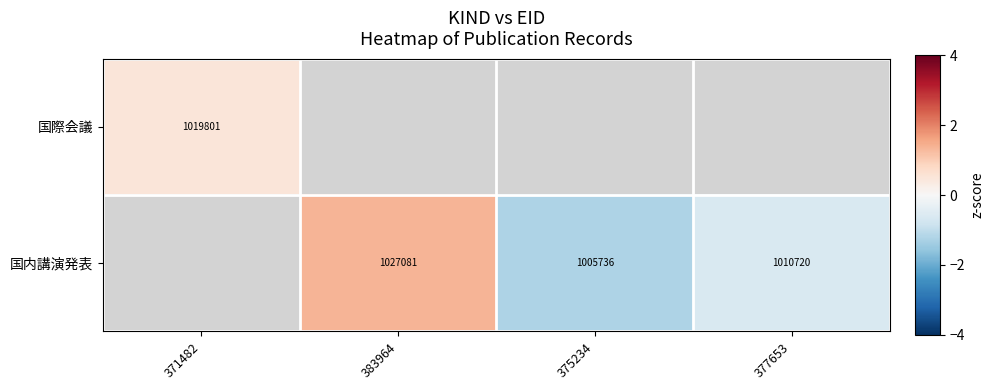

Read the 国際会議 value at 371482.

0.5